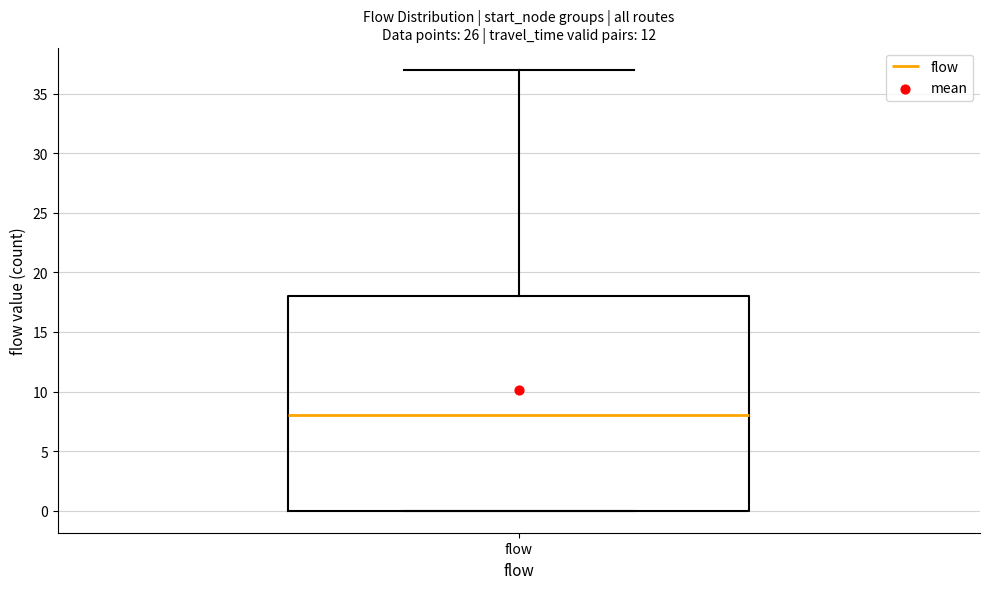

Transcribe this box plot: give where the median line is, the range the box spans, and where the two whiskers end, as read against the y-axis. The values are not printed on the chart, so give them approximately, as read against the axis.

median 8, box 0 to 18, whiskers 0 to 37